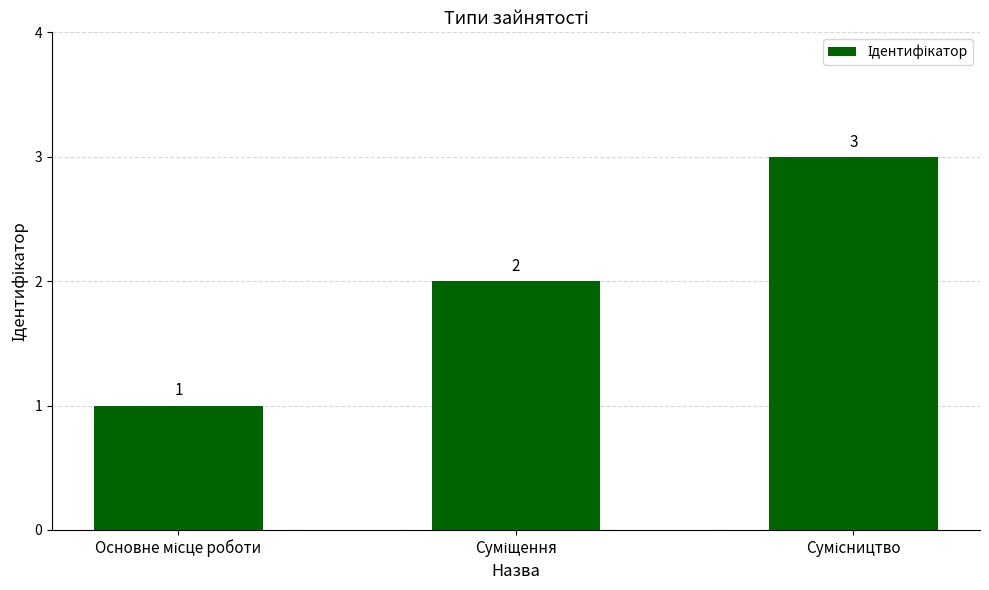

What is the sum of all values?

6